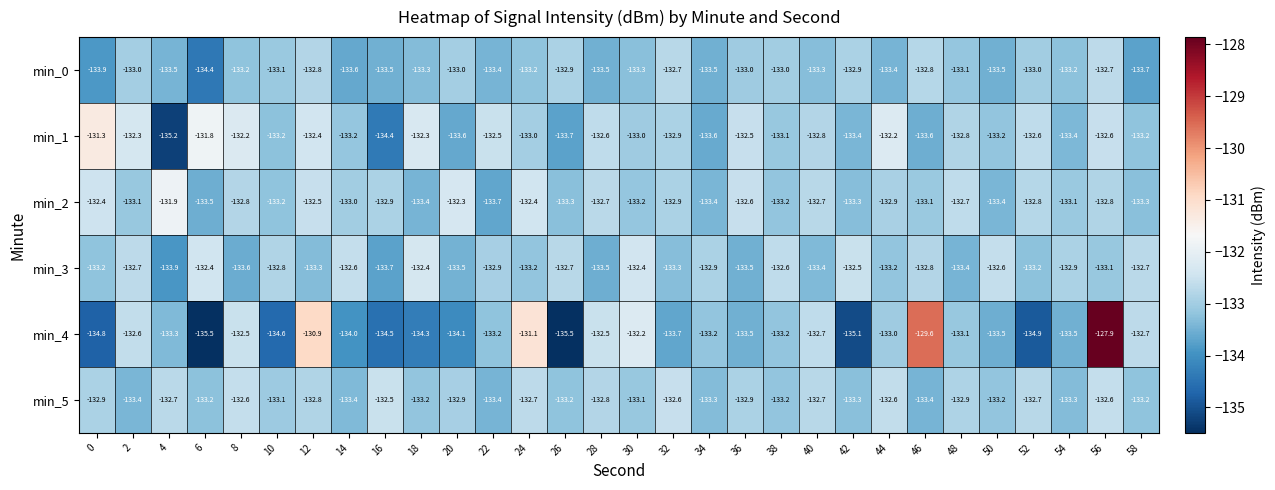

What is the minimum value shown in the chart?

-135.5